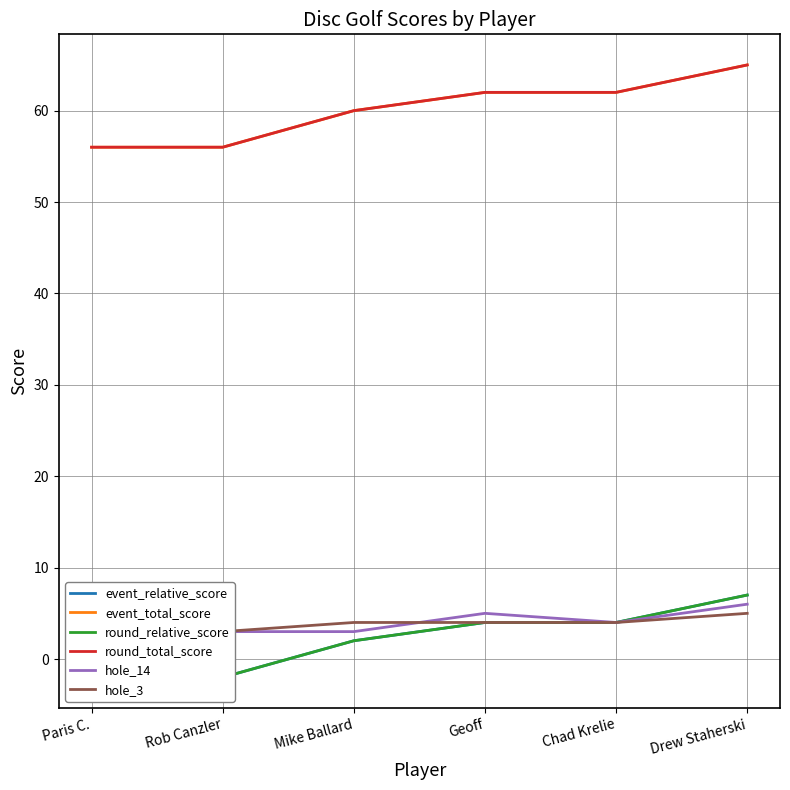

What is the smallest value displayed?

-2